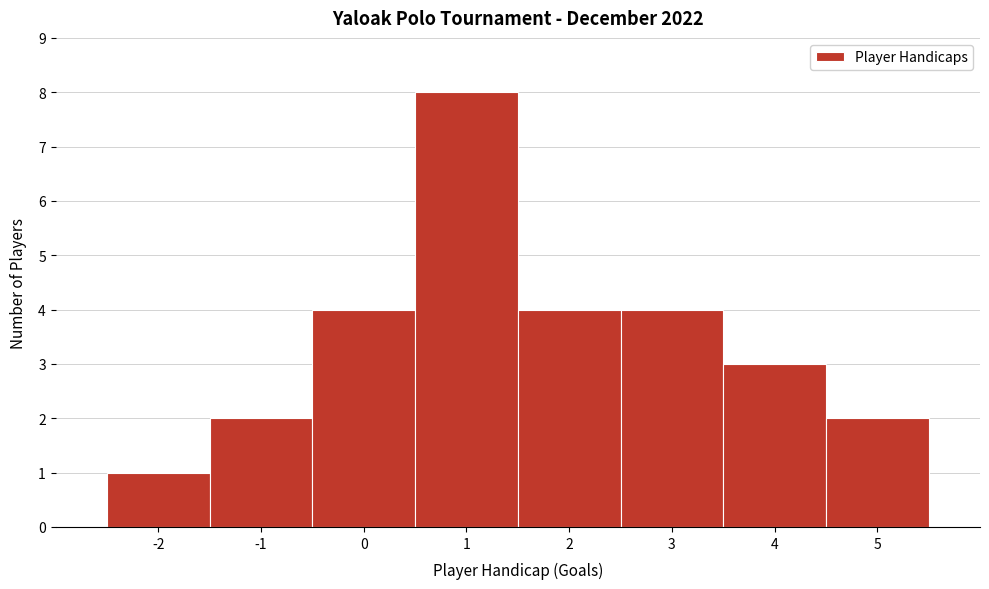

Reading left to right, list every bar in this chart as the range it spans on the x-axis followed by its height. The values are not printed on the chart, so give them approximately, as read against the axis.

-2.5 to -1.5: 1
-1.5 to -0.5: 2
-0.5 to 0.5: 4
0.5 to 1.5: 8
1.5 to 2.5: 4
2.5 to 3.5: 4
3.5 to 4.5: 3
4.5 to 5.5: 2